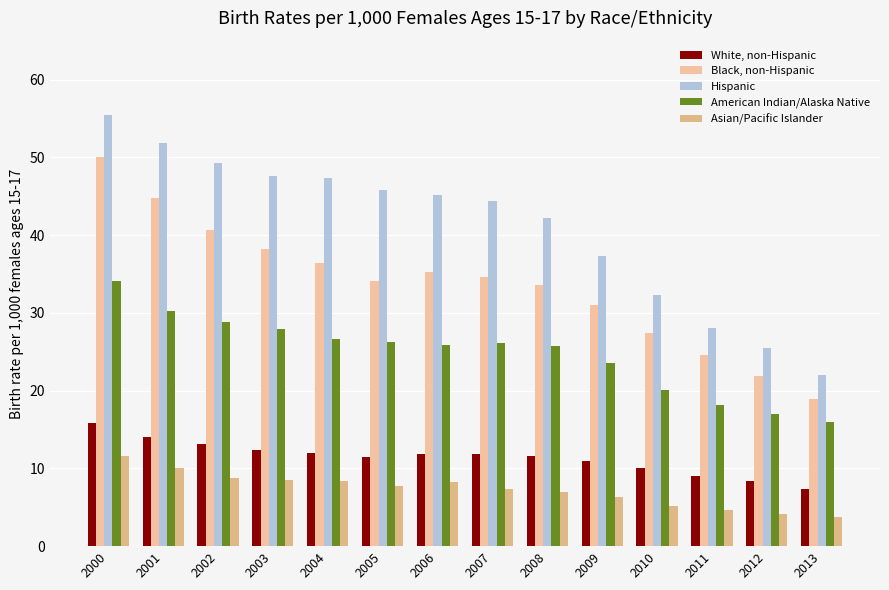

Reading left to right, transcribe all the data shown in this chart.

White, non-Hispanic: 15.8	14.0	13.1	12.4	12.0	11.5	11.8	11.9	11.6	11.0	10.0	9.0	8.4	7.4
Black, non-Hispanic: 50.1	44.8	40.6	38.2	36.4	34.1	35.2	34.6	33.6	31.0	27.4	24.6	21.9	18.9
Hispanic: 55.5	51.9	49.3	47.6	47.3	45.8	45.1	44.4	42.2	37.3	32.3	28.0	25.5	22.0
American Indian/Alaska Native: 34.1	30.2	28.8	27.9	26.7	26.3	25.9	26.1	25.8	23.6	20.1	18.2	17.0	15.9
Asian/Pacific Islander: 11.6	10.1	8.8	8.5	8.4	7.7	8.2	7.4	7.0	6.3	5.1	4.6	4.1	3.7